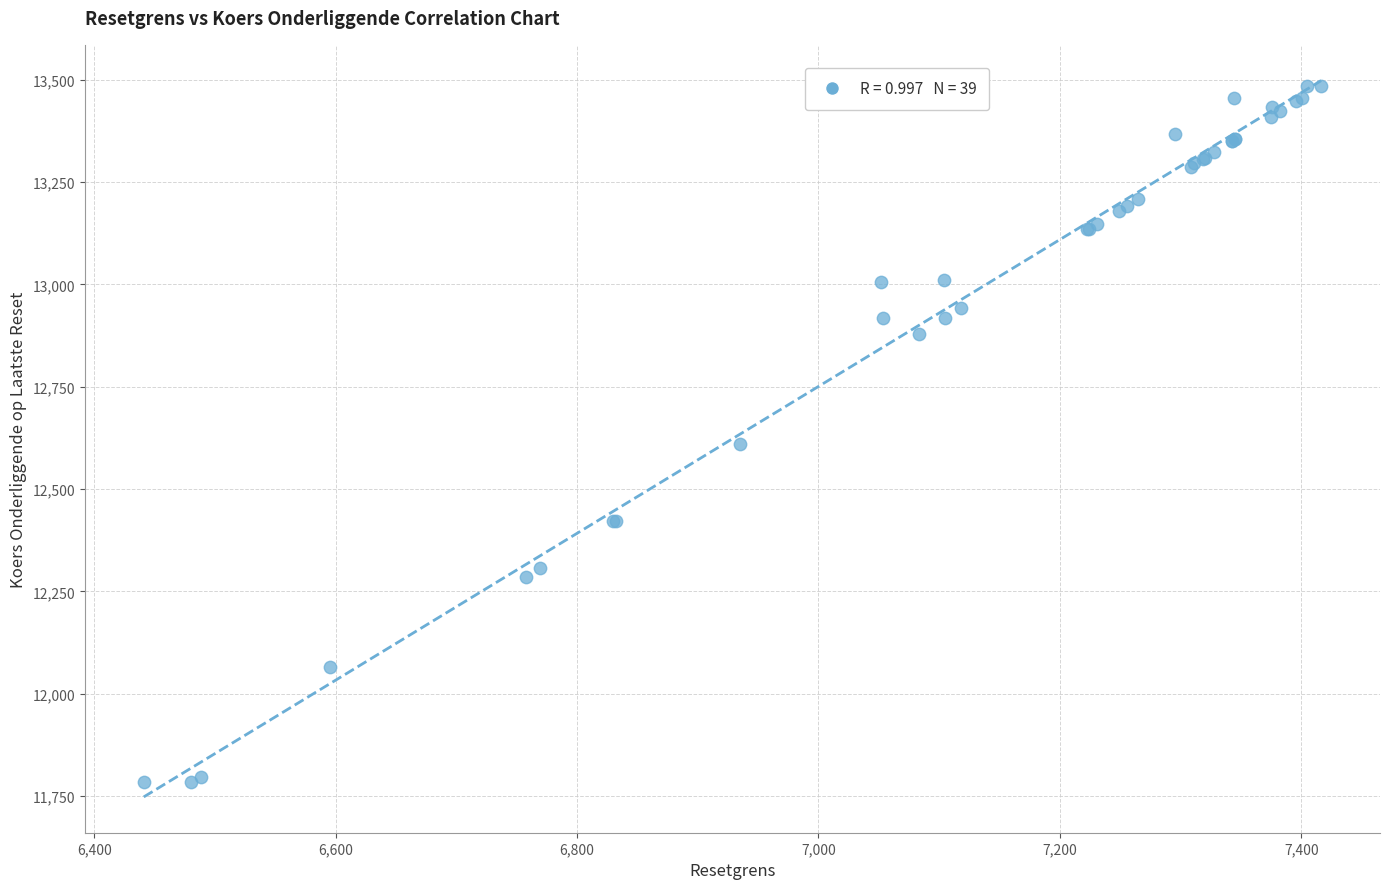

What Y value in the scatter plot is closest to 12635?

12609.8